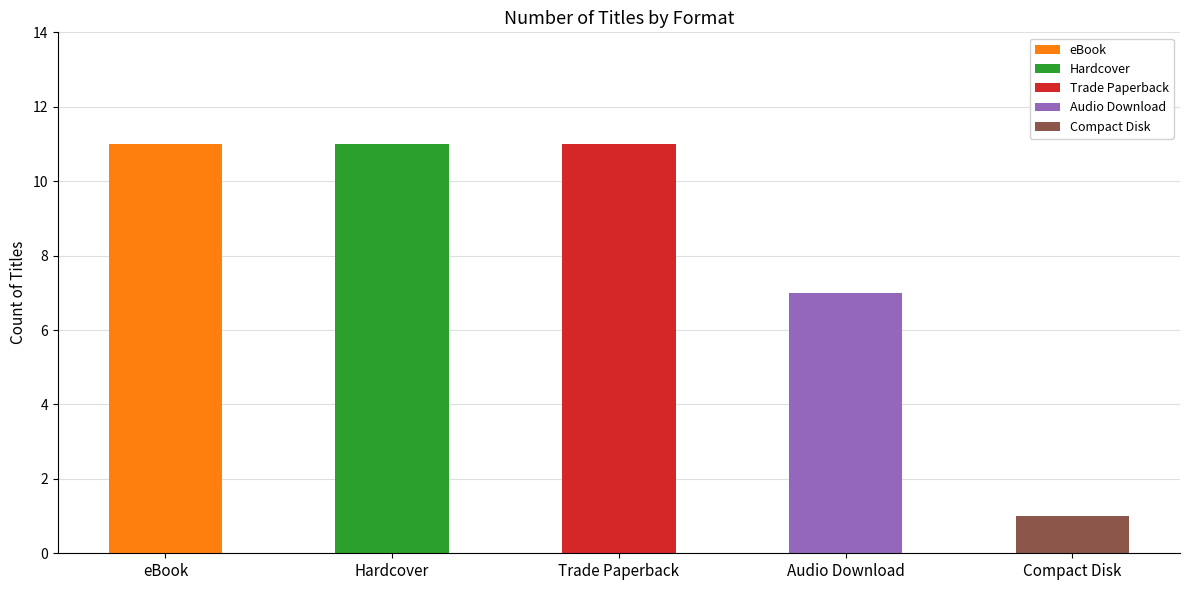

What are all the series names shown in the legend?

eBook, Hardcover, Trade Paperback, Audio Download, Compact Disk